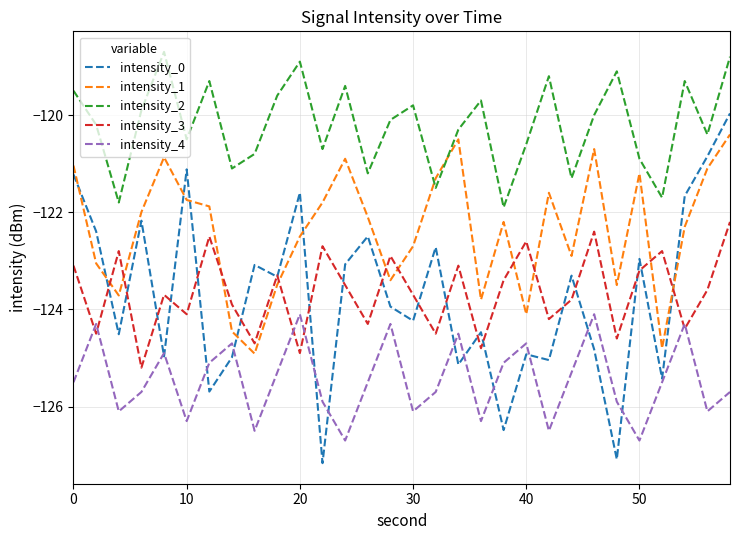

Reading left to right, transcribe all the data shown in this chart.

intensity_0: -121.2	-122.4	-124.5	-122.2	-125.0	-121.1	-125.7	-125.0	-123.1	-123.3	-121.6	-127.2	-123.1	-122.5	-123.9	-124.2	-122.7	-125.1	-124.5	-126.5	-124.9	-125.0	-123.3	-124.8	-127.1	-123.0	-125.4	-121.7	-120.9	-120.0
intensity_1: -121.0	-123.1	-123.7	-122.0	-120.9	-121.7	-121.9	-124.5	-124.9	-123.5	-122.5	-121.8	-120.9	-122.1	-123.4	-122.7	-121.3	-120.5	-123.8	-122.2	-124.1	-121.6	-122.9	-120.7	-123.5	-121.2	-124.8	-122.3	-121.1	-120.4
intensity_2: -119.5	-120.2	-121.8	-119.9	-118.7	-120.5	-119.3	-121.1	-120.8	-119.6	-118.9	-120.7	-119.4	-121.2	-120.1	-119.8	-121.5	-120.3	-119.7	-121.9	-120.6	-119.2	-121.3	-120.0	-119.1	-120.9	-121.7	-119.3	-120.4	-118.8
intensity_3: -123.1	-124.5	-122.8	-125.2	-123.7	-124.1	-122.5	-123.9	-124.7	-123.3	-124.9	-122.7	-123.5	-124.3	-122.9	-123.7	-124.5	-123.1	-124.8	-123.4	-122.6	-124.2	-123.8	-122.4	-124.6	-123.2	-122.8	-124.4	-123.6	-122.2
intensity_4: -125.5	-124.3	-126.1	-125.7	-124.9	-126.3	-125.1	-124.7	-126.5	-125.3	-124.1	-125.9	-126.7	-125.5	-124.3	-126.1	-125.7	-124.5	-126.3	-125.1	-124.7	-126.5	-125.3	-124.1	-125.9	-126.7	-125.5	-124.3	-126.1	-125.7